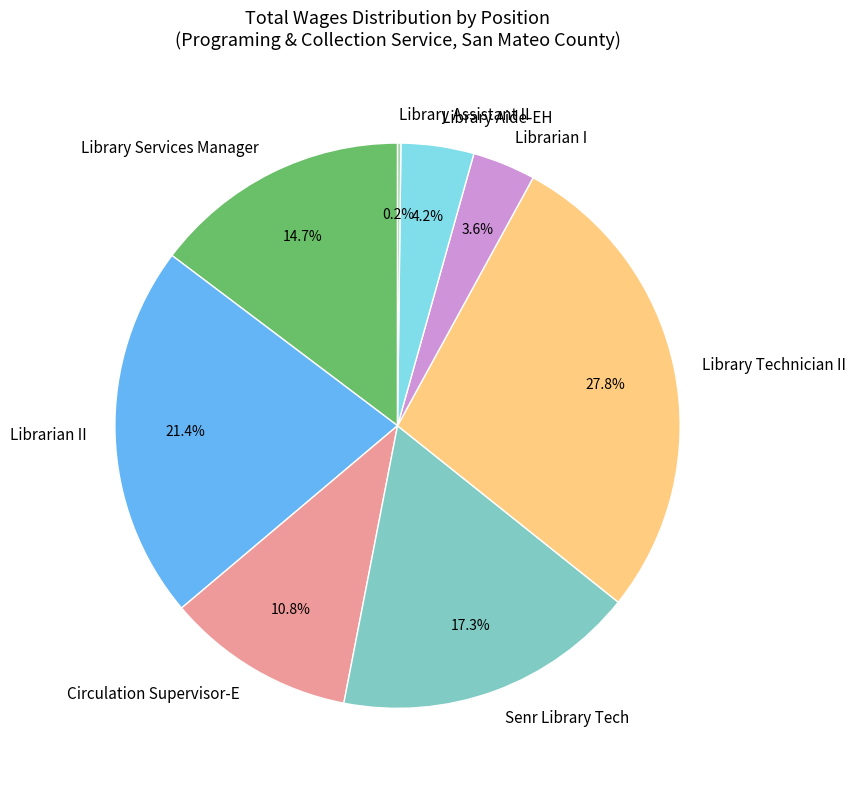

Which slice is the largest?

Library Technician II